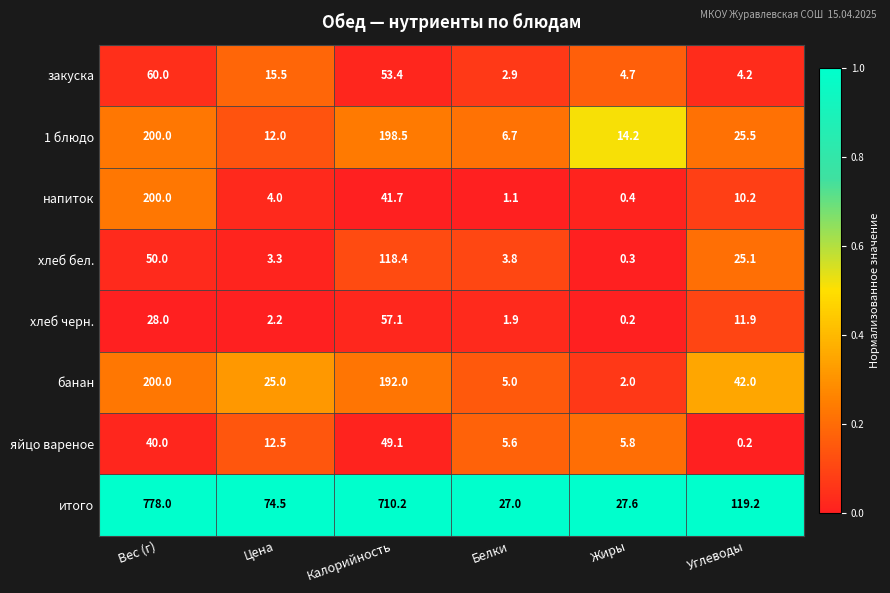

Which category has the highest value in the закуска series?

Вес (г)